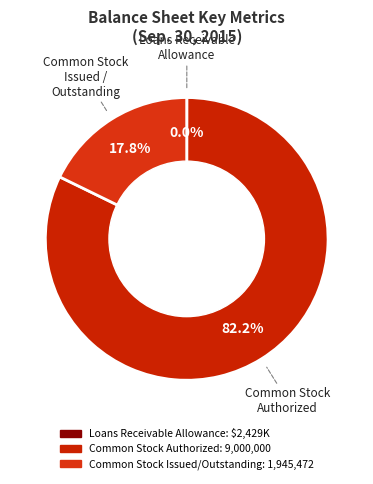

To the nearest percent, what is the average slice percentage?

33%